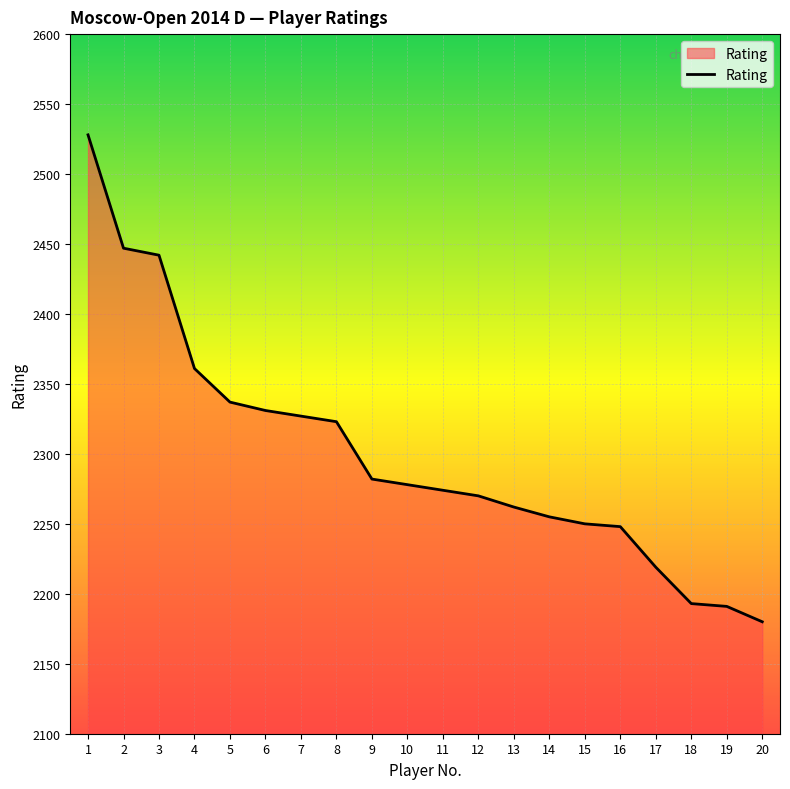

At which category does the chart reach its peak across all series?

1